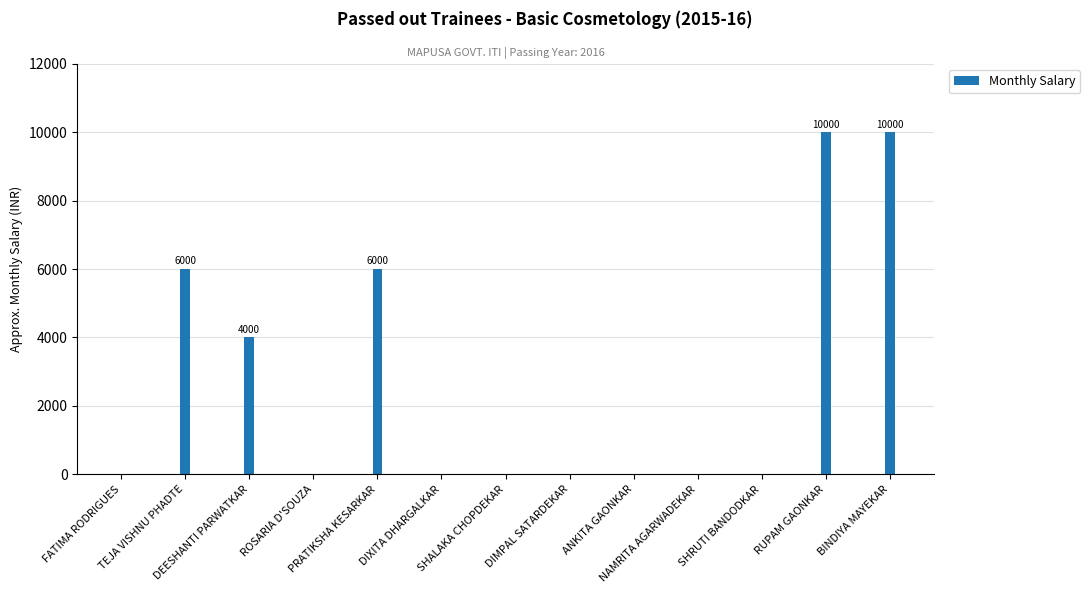

What is the sum of all values?

36000